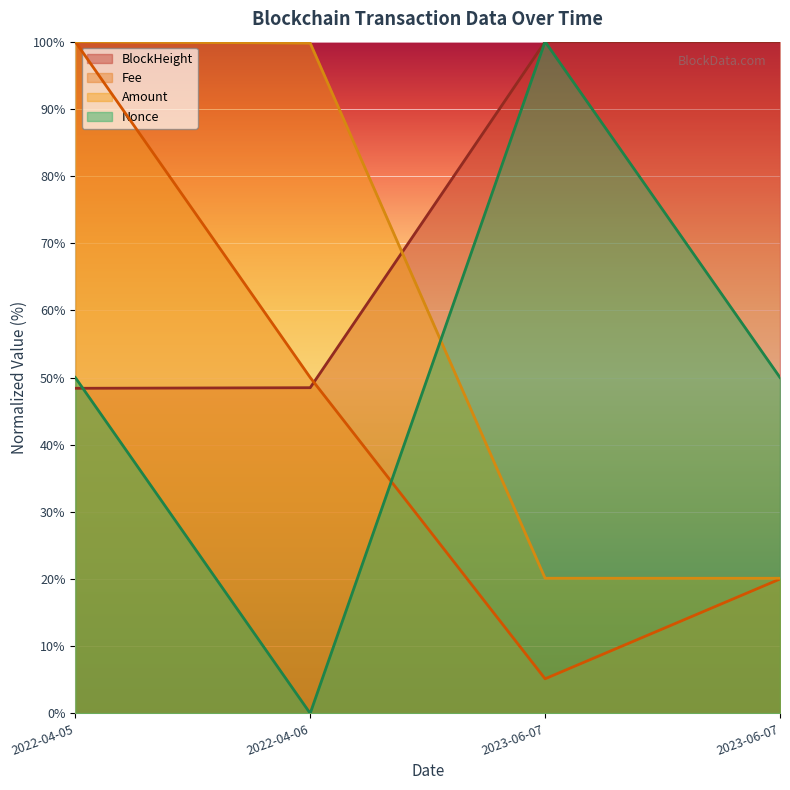

How many data points in Nonce are above 50?

1